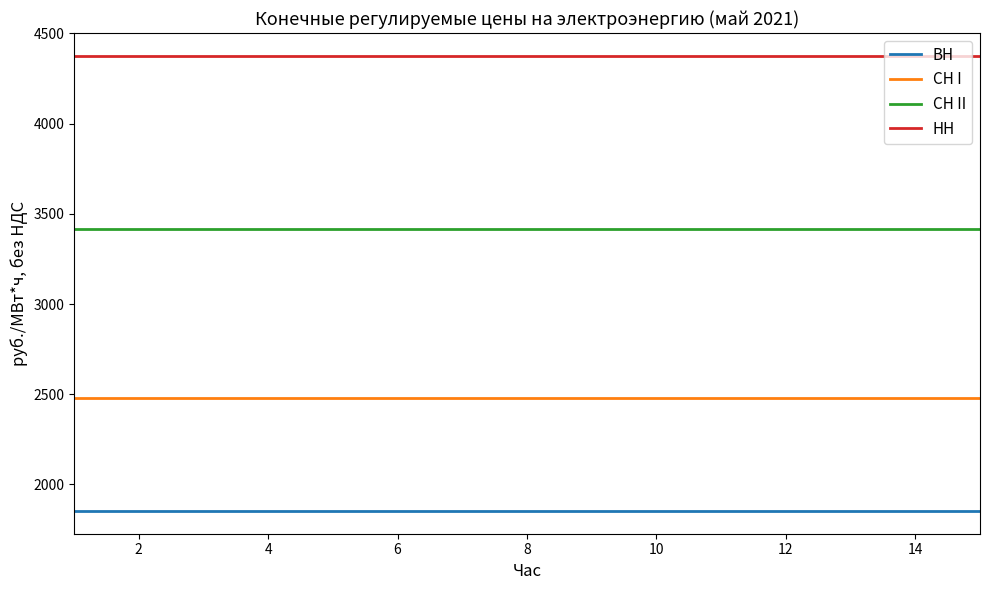

True or false: ВН and СН II intersect in this chart.

False